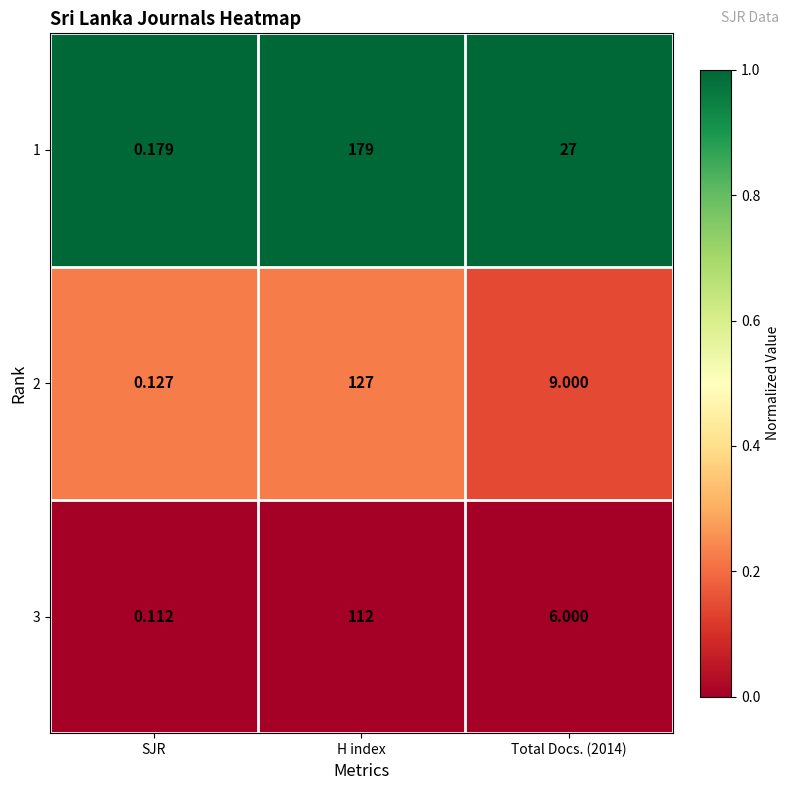

At which category is the sum across all series the highest?

H index